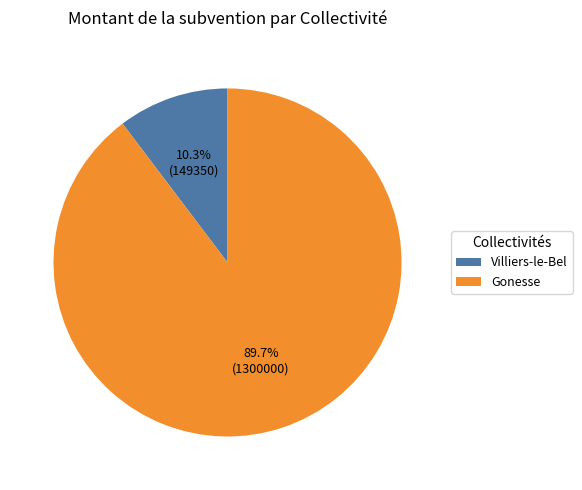

What is the smallest slice in the pie chart?

Villiers-le-Bel